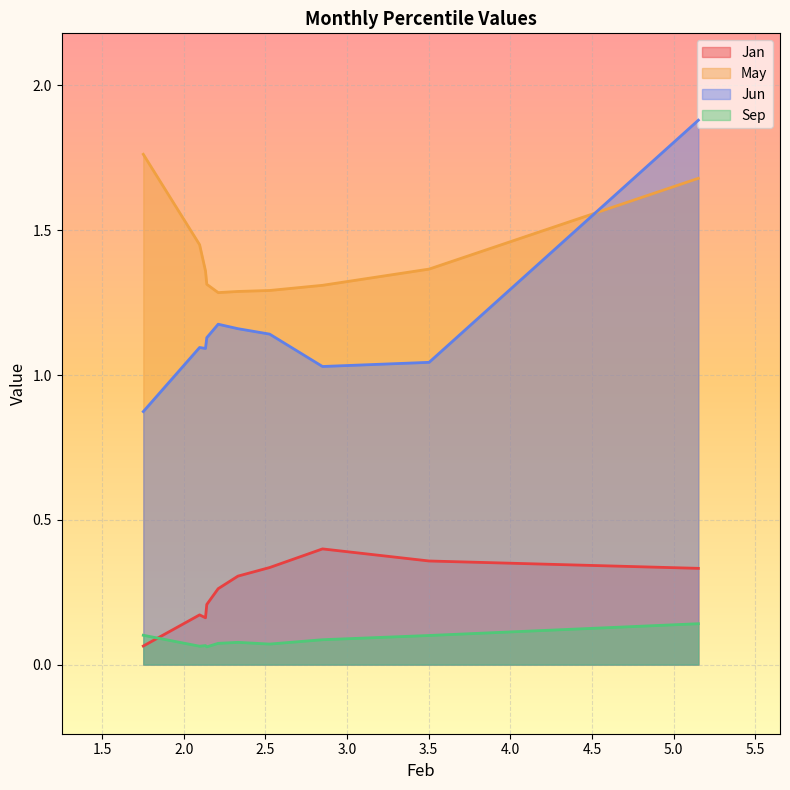

What is the difference between the maximum and minimum values in the Sep series?

0.1